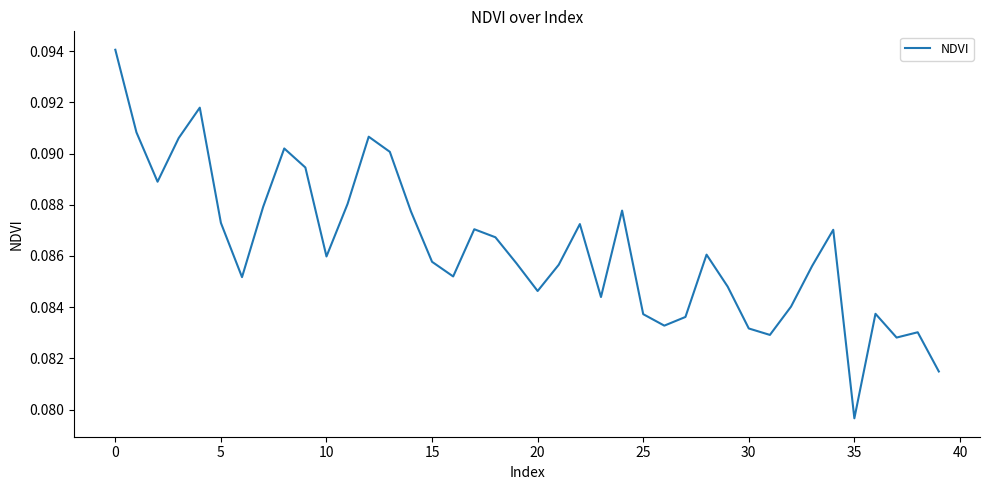

The value at 15 is 0.0. True or false?

False